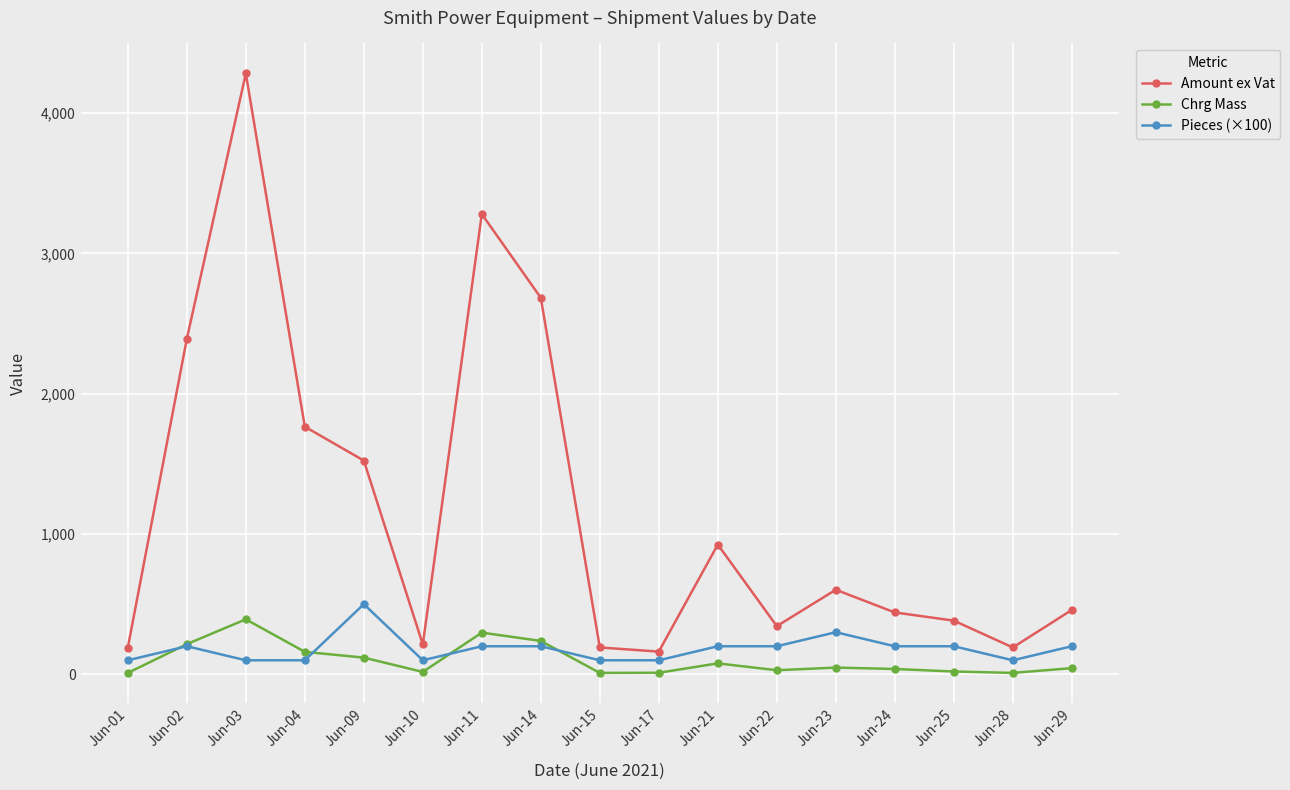

At which category is the sum across all series the highest?

Jun-03